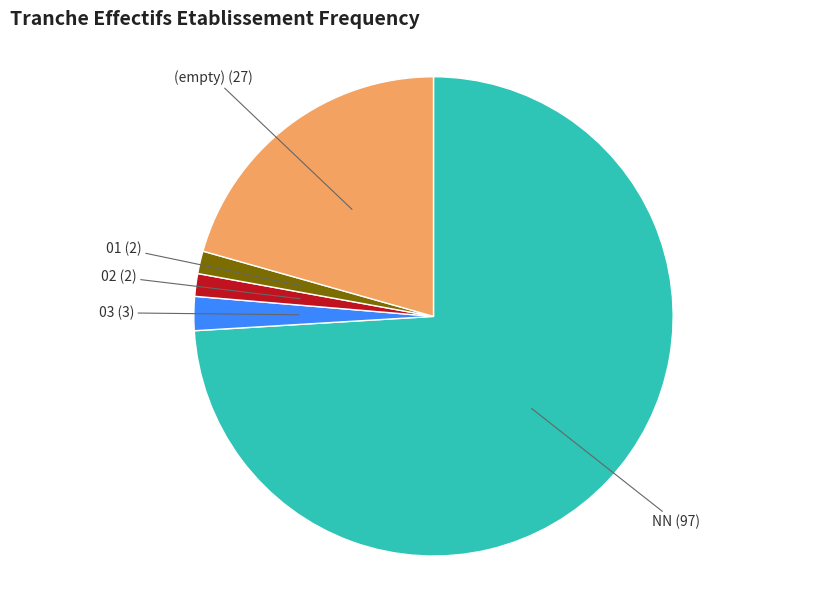

Combined, do 03 (3) and 02 (2) account for over 50%?

No